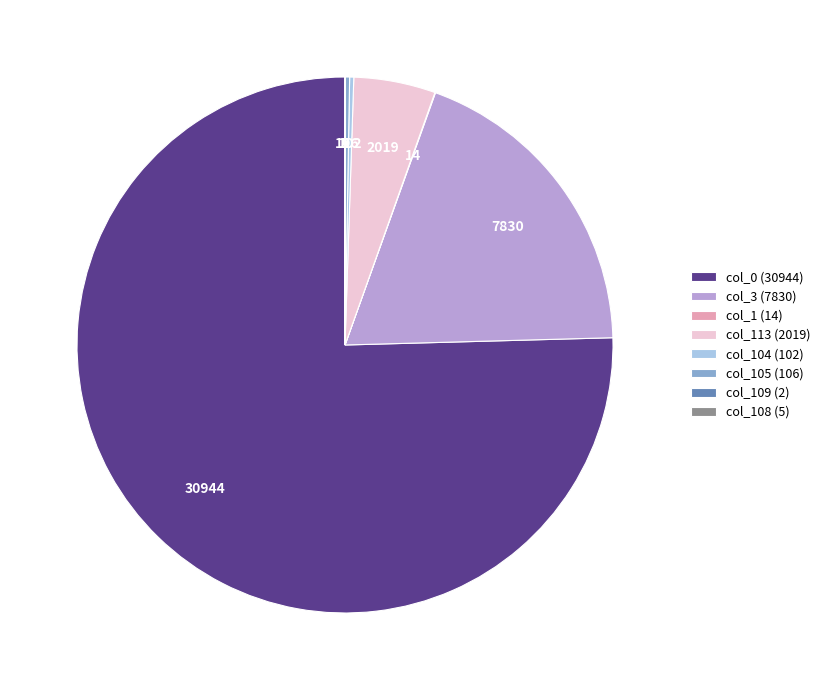

True or false: col_0 (30944) accounts for 89% of the total.

False